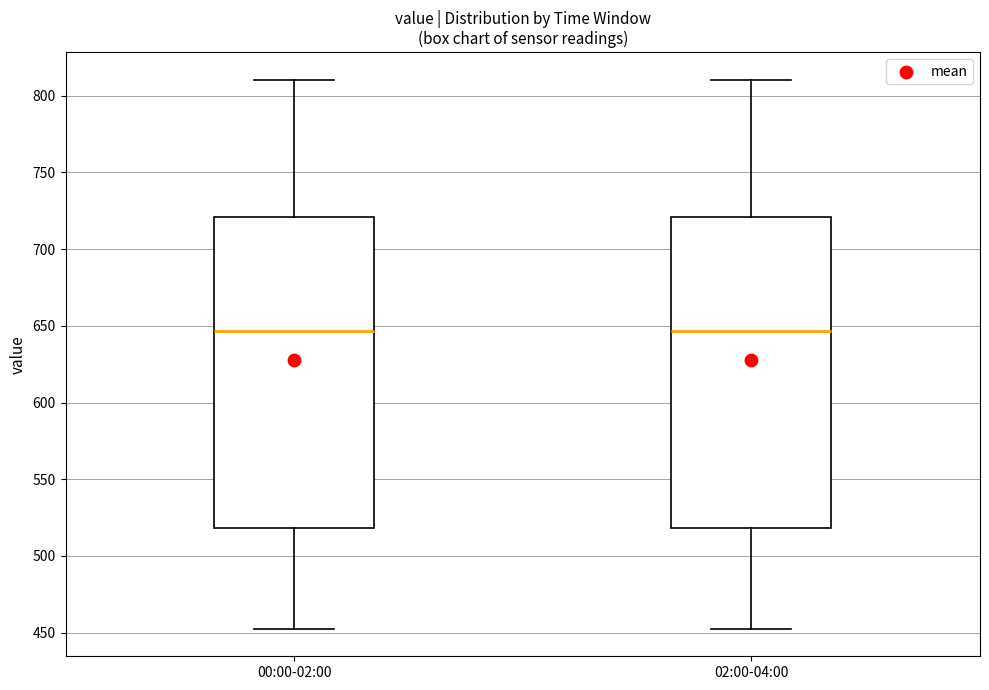

Where does the median line of the box for 02:00-04:00 sit on the y-axis? The values are not printed on the chart, so give them approximately, as read against the axis.

645